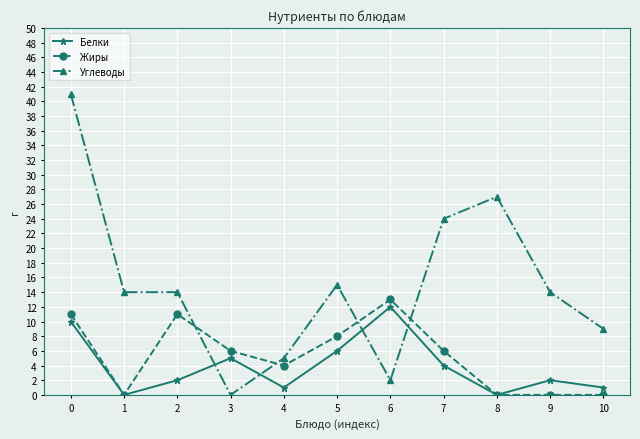

Rank the series at 7 from lowest to highest value.

Белки, Жиры, Углеводы